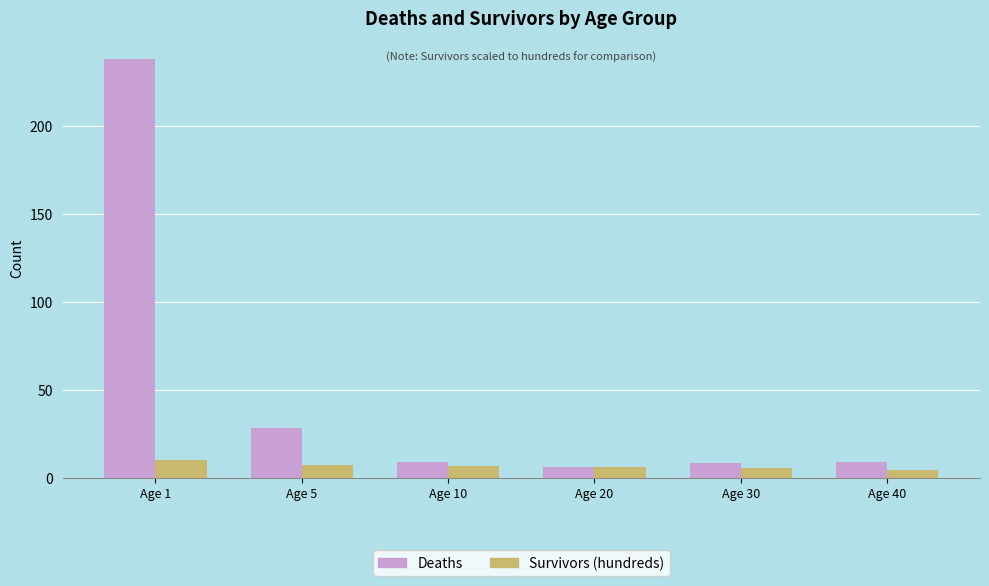

At which label does Deaths first exceed 9?

Age 1